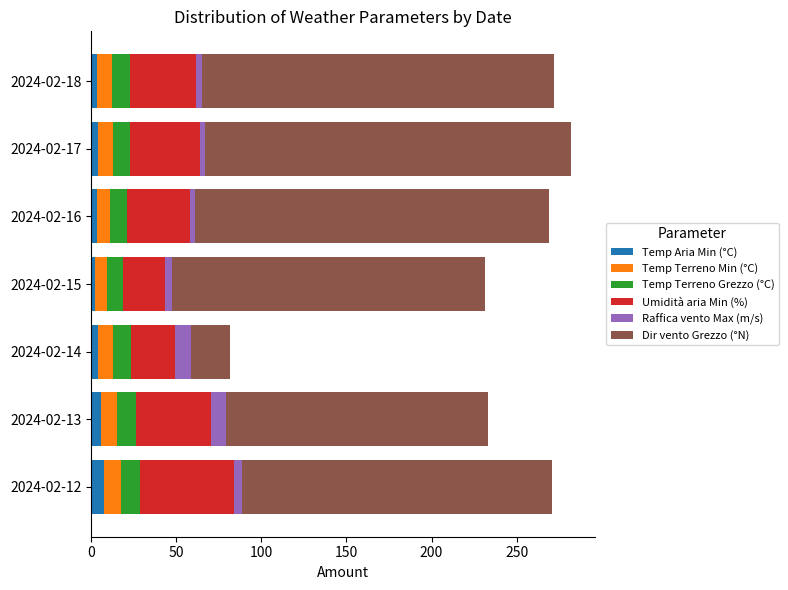

What is the maximum value for Temp Aria Min (°C)?

7.7